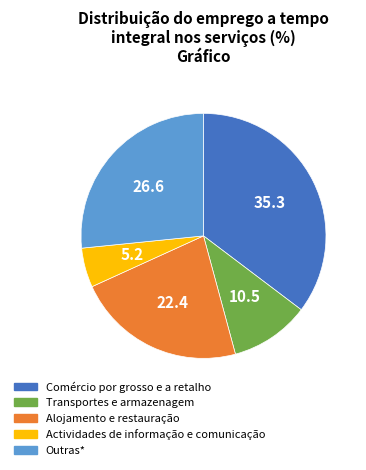

Which has a higher value, Outras* or Actividades de informação e comunicação?

Outras*